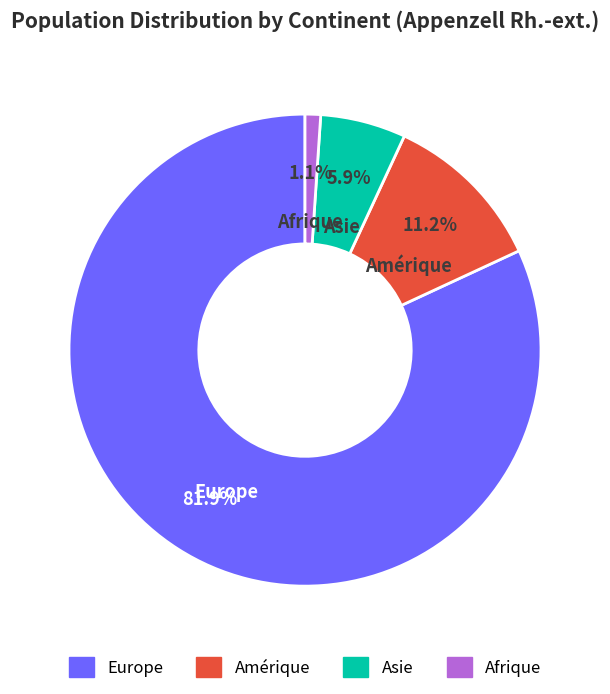

How many slices are in this pie chart?

4